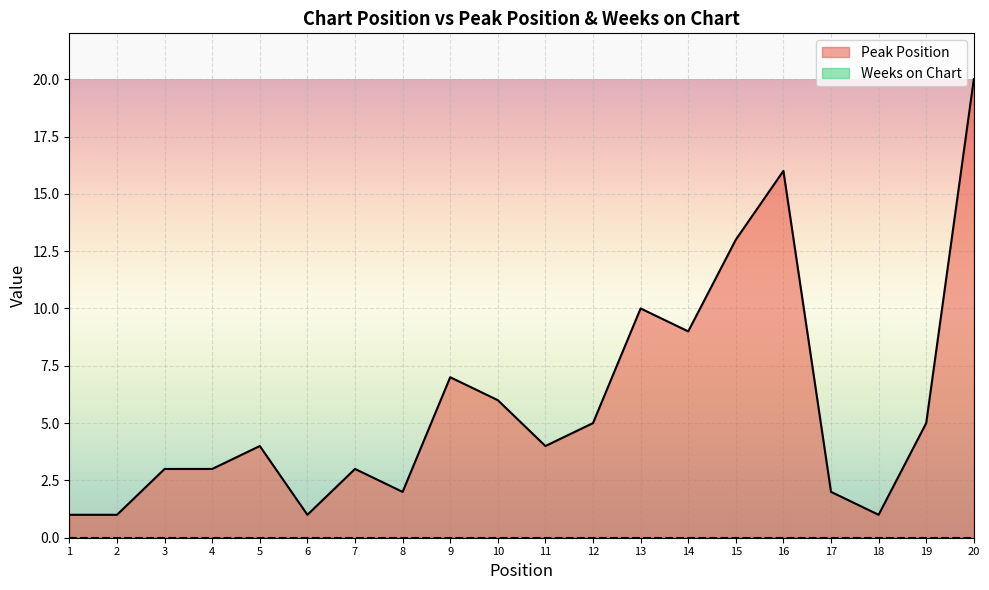

Between 19 and 17, which is larger?

19